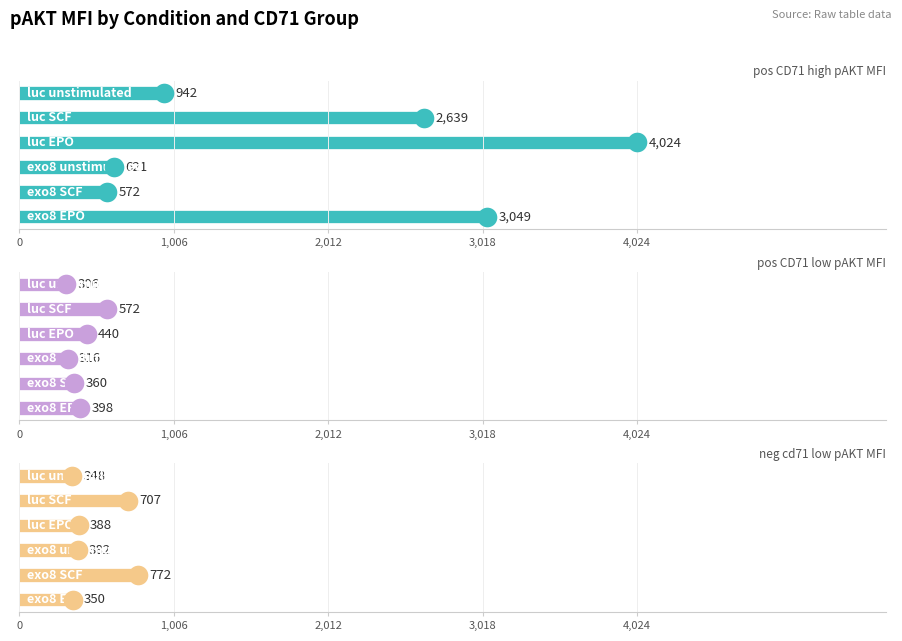

At how many categories does at least one series exceed 2479?

3